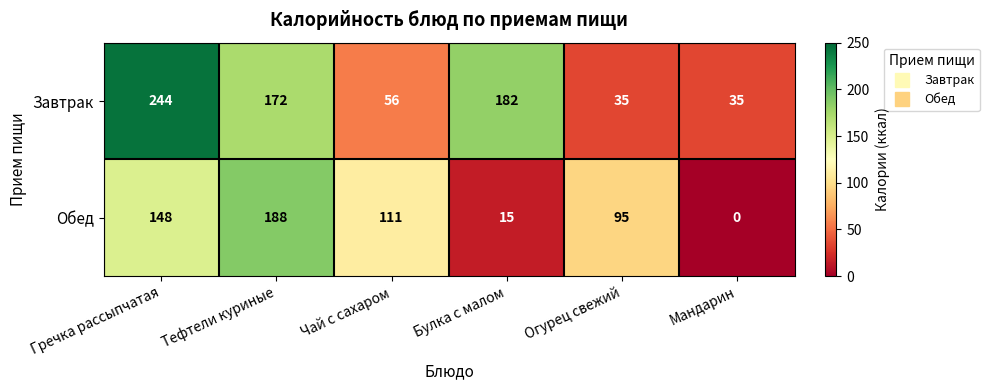

Reading left to right, what are all the values shown in this chart?

Завтрак: 244	172	56	182	35	35
Обед: 148	188	111	15	95	0